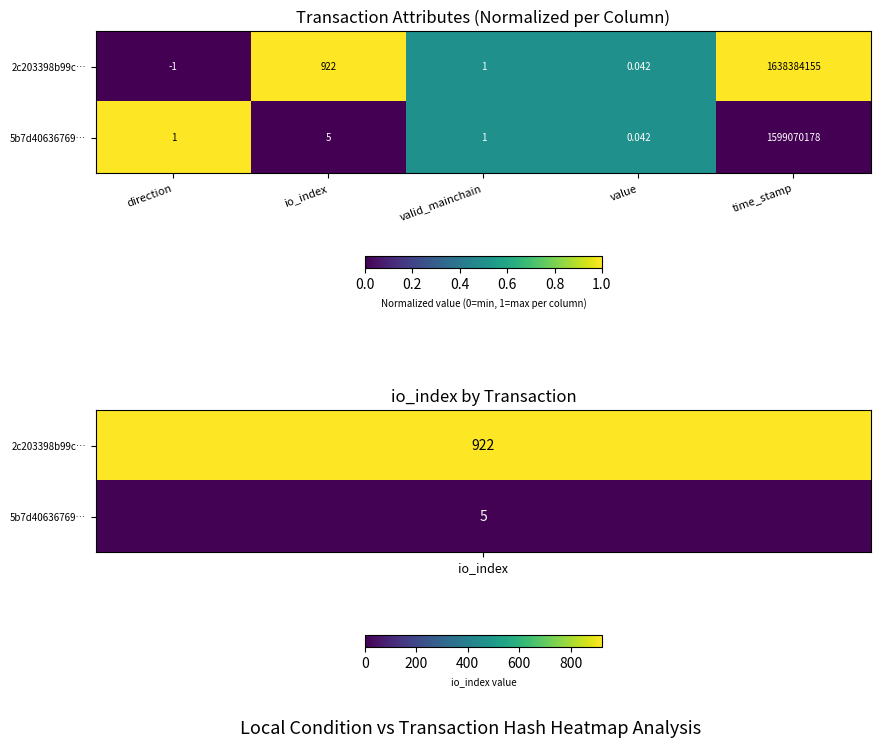

Between io_index and value, which series saw the biggest shift?

2c203398b99c…